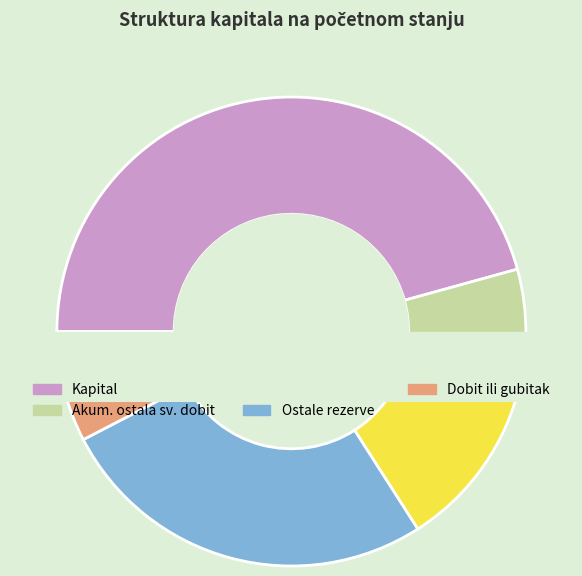

What percentage is the Dobit ili gubitak slice, to the nearest percent?

8%